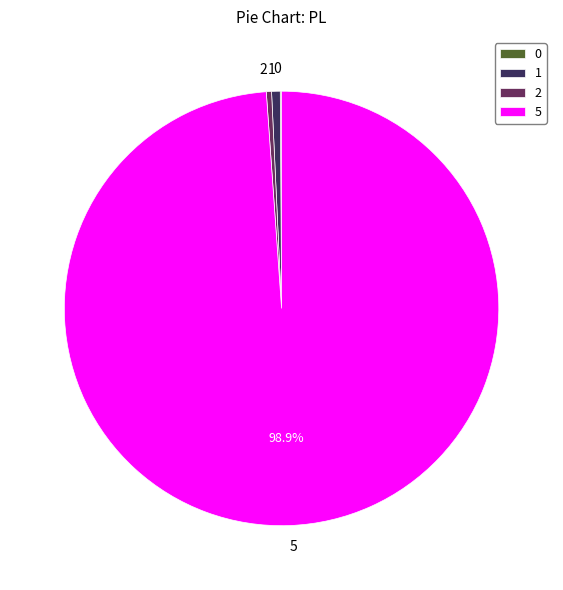

Between 1 and 5, which is larger?

5